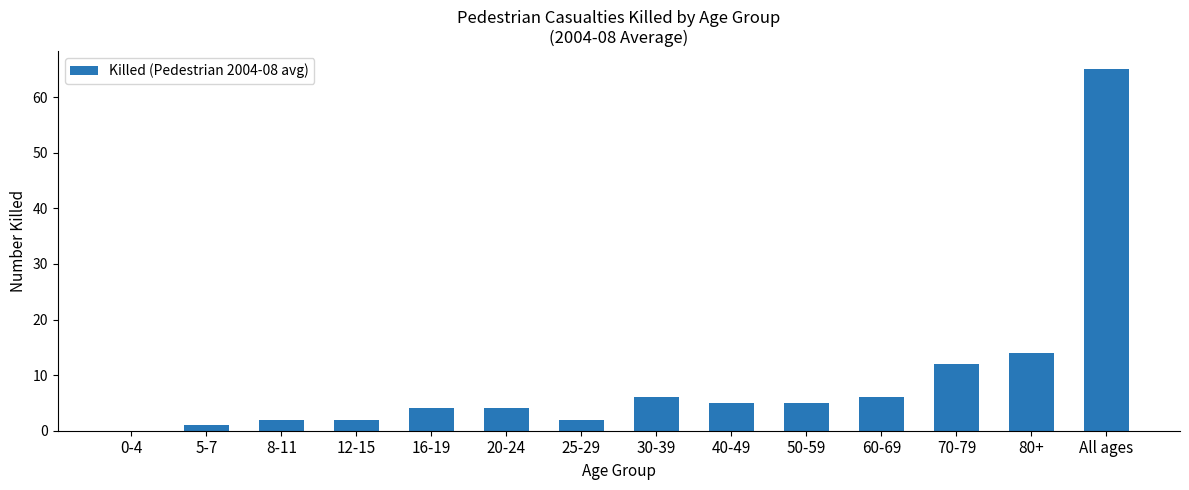

At which category does the chart reach its peak across all series?

All ages